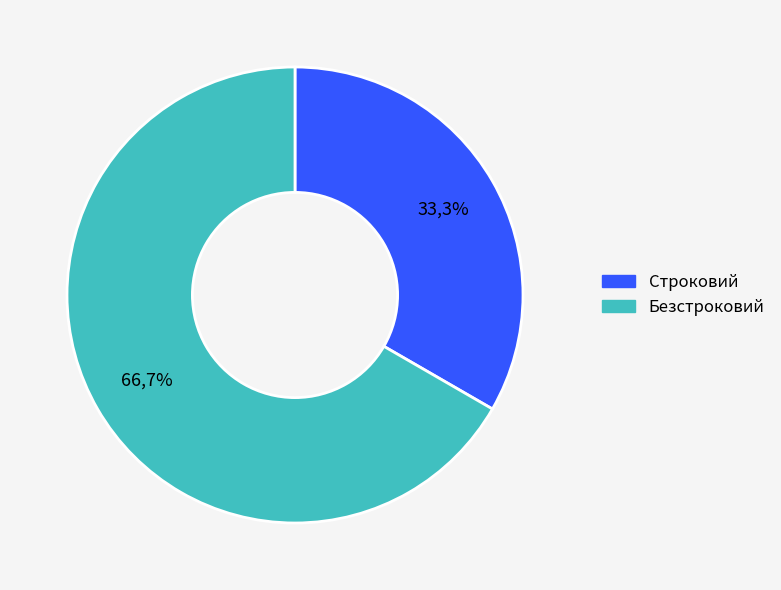

Is Безстроковий the majority of the pie?

Yes